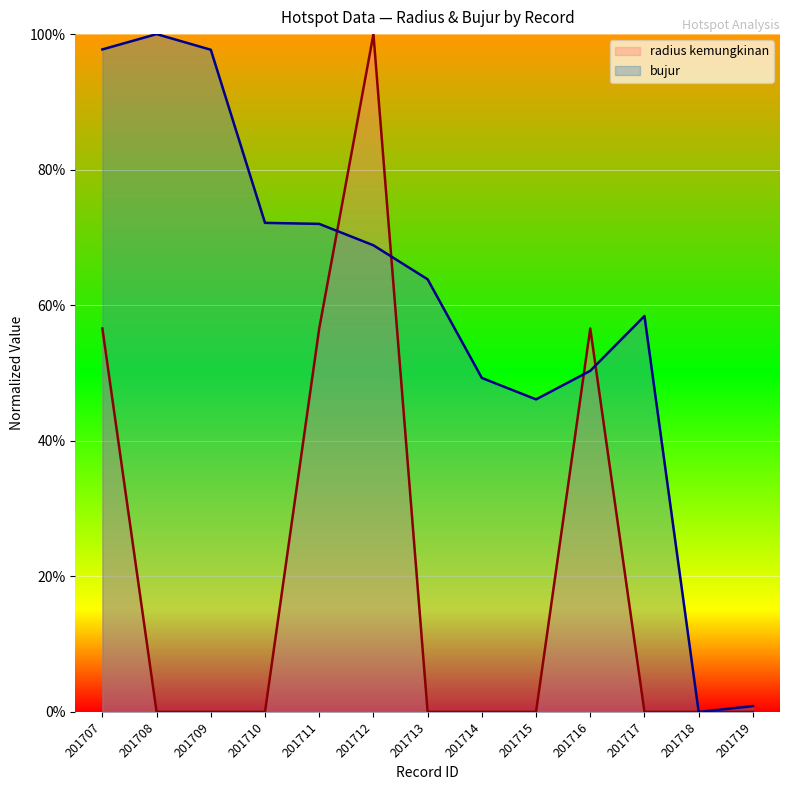

List the series in order of their overall mean, highest first.

bujur, radius kemungkinan